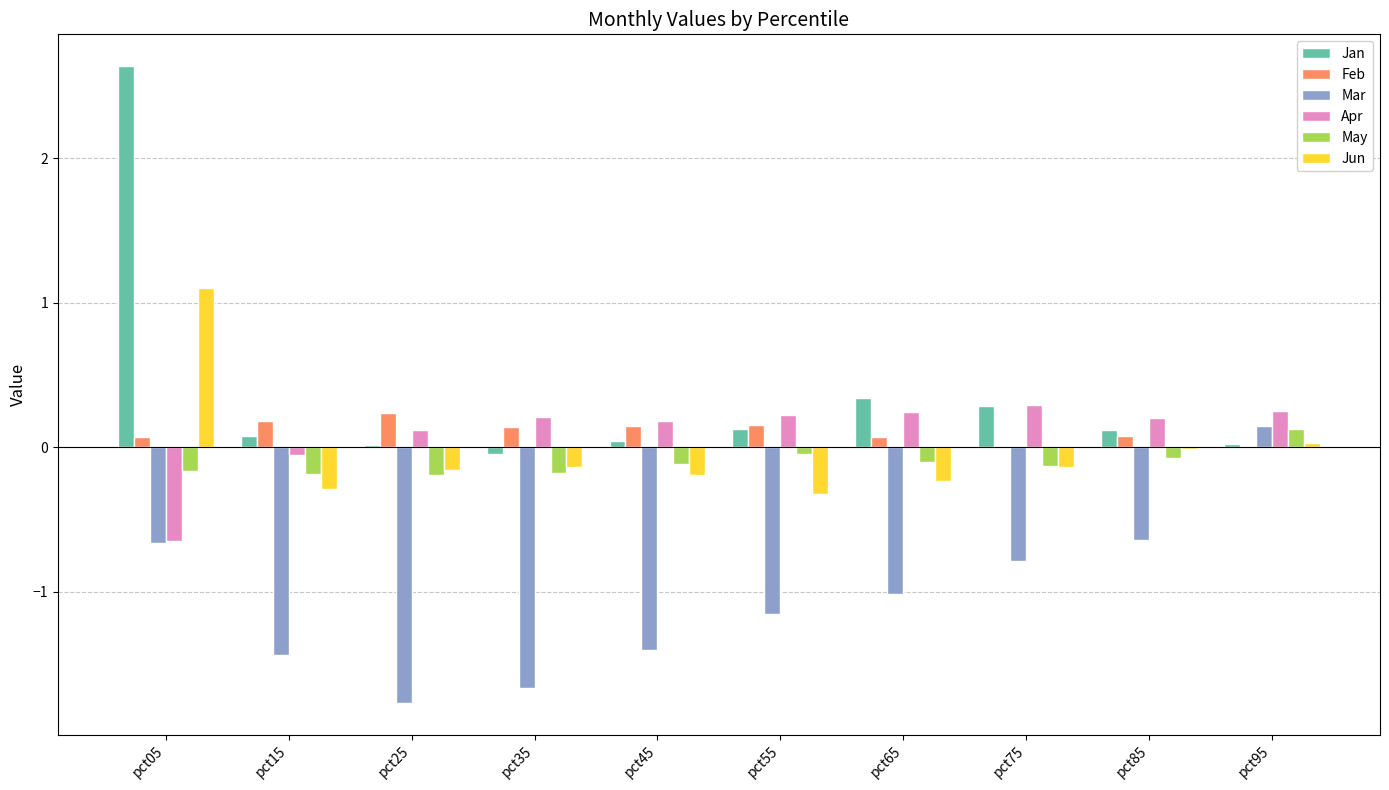

What is the sum of the Jun values at pct55 and pct05?

0.8